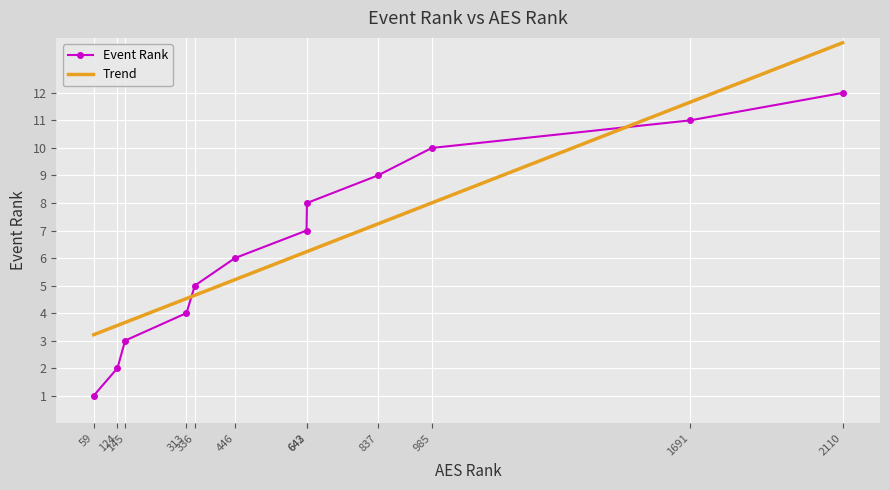

What is the maximum value for Event Rank?

12